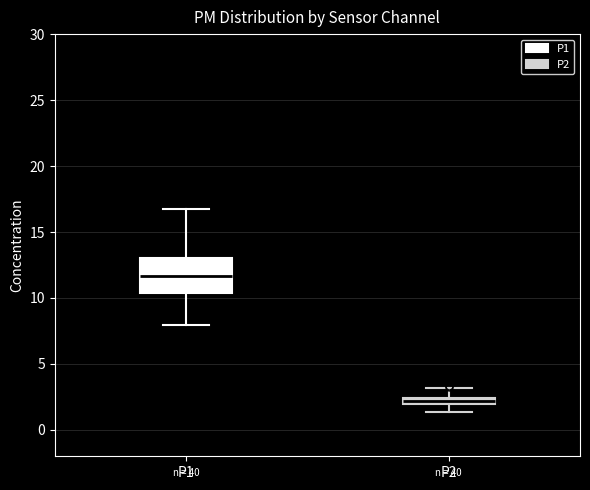

Which box's median line is the highest?

P1